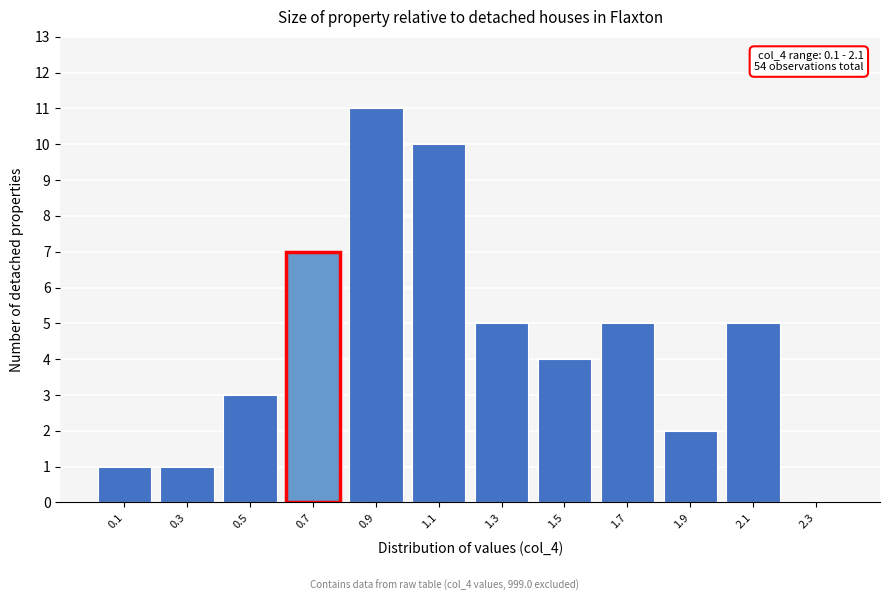

Over which range of the x-axis is the bar tallest?

0.8 to 1.0